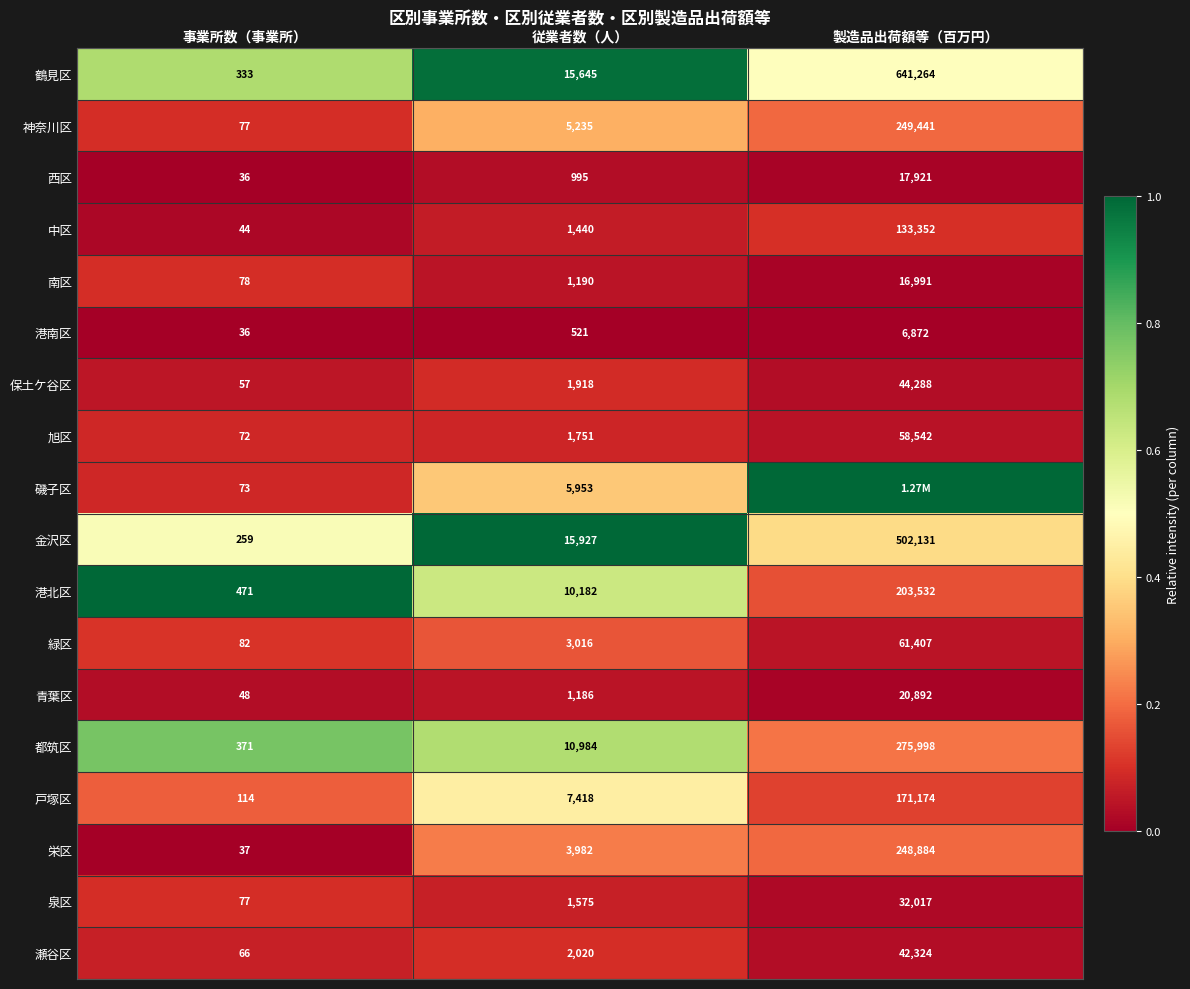

What is the total value across all series at 事業所数（事業所）?

2331.0